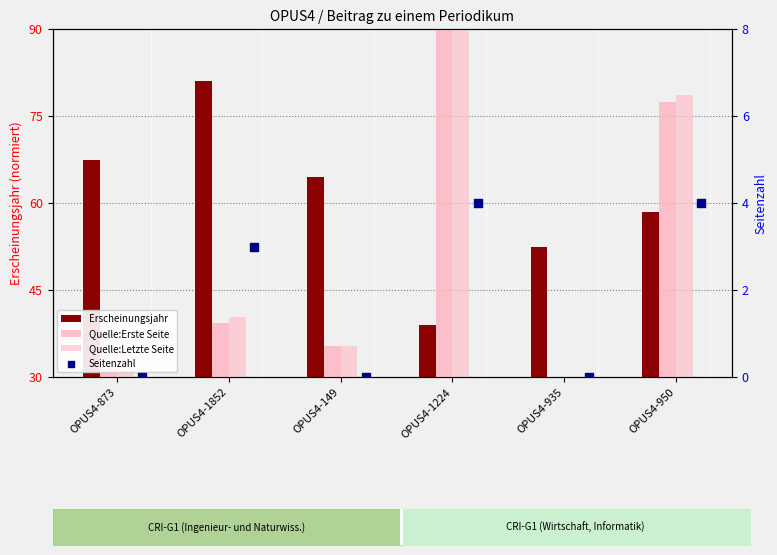

Is the value of Quelle:Letzte Seite at OPUS4-935 greater than the value of Erscheinungsjahr at OPUS4-1852?

No